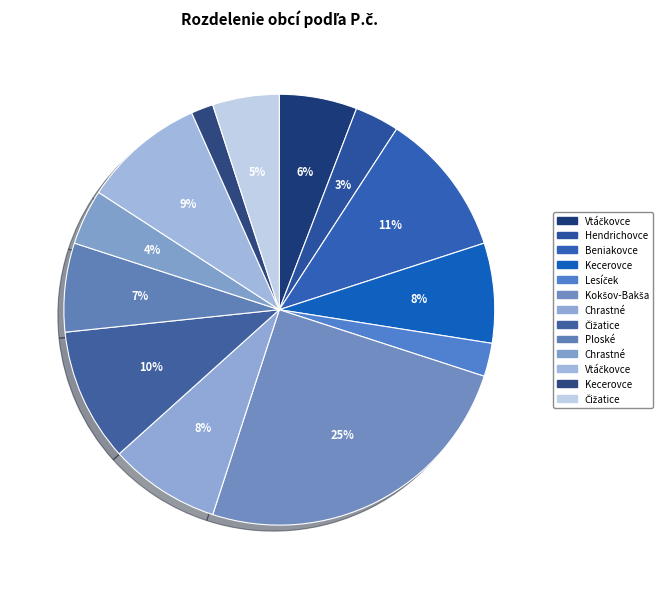

How many slices are in this pie chart?

13